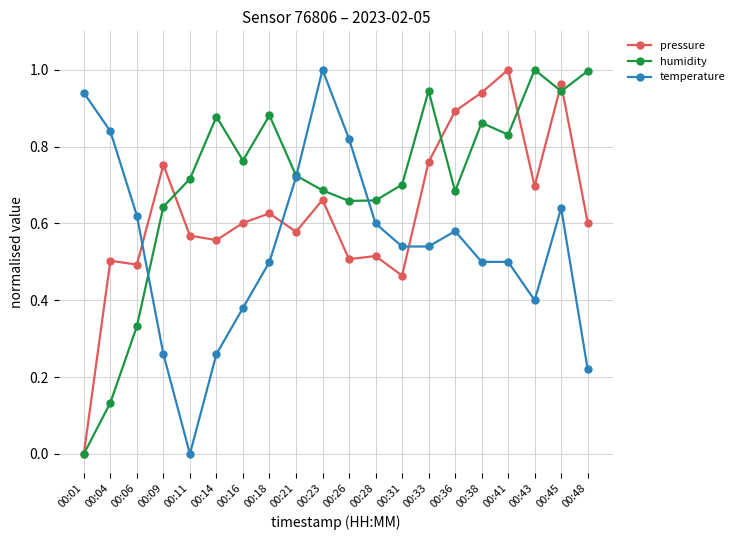

True or false: humidity has more than 2 points higher than both neighbors.

True